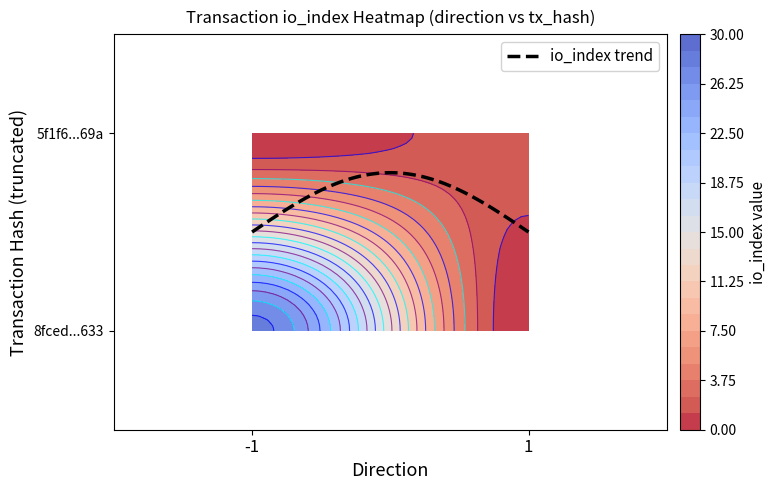

Reading right to left, transcribe all the data shown in this chart.

8fced02292b83e582cde072bb7372a7927b7633: io_index=28	direction=-1
5f1f6aa782b1d1cf605fd3a46b941ac94b5569a: io_index=2	direction=1